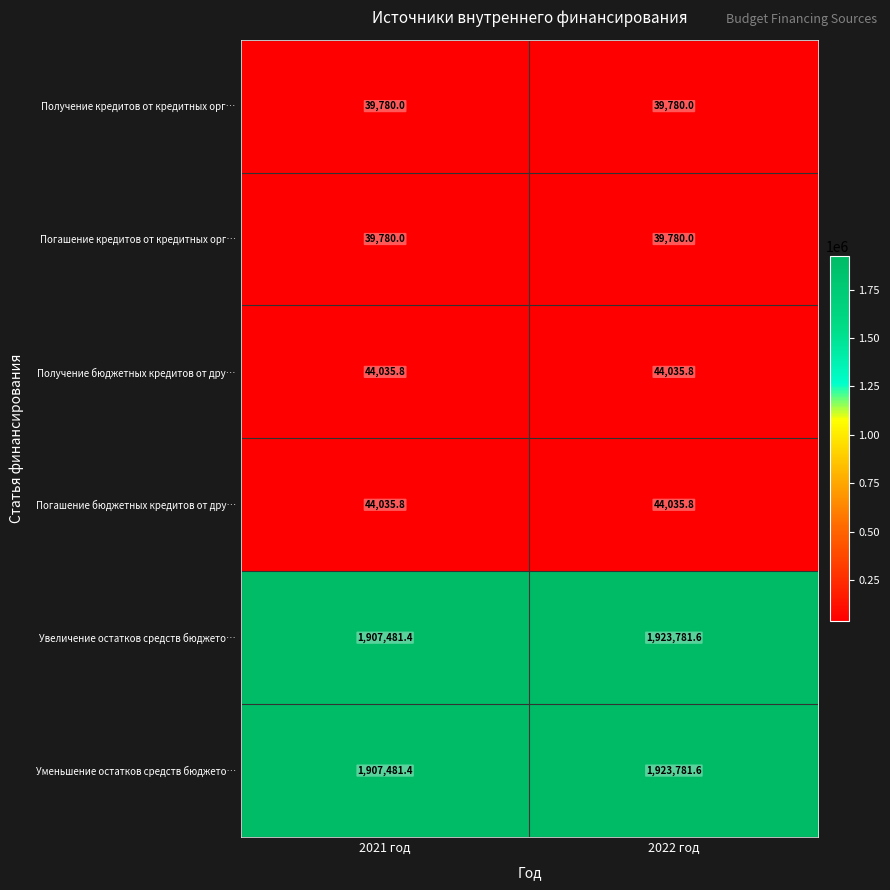

What is the spread (max minus min) of values at 2021 год?

1867701.4